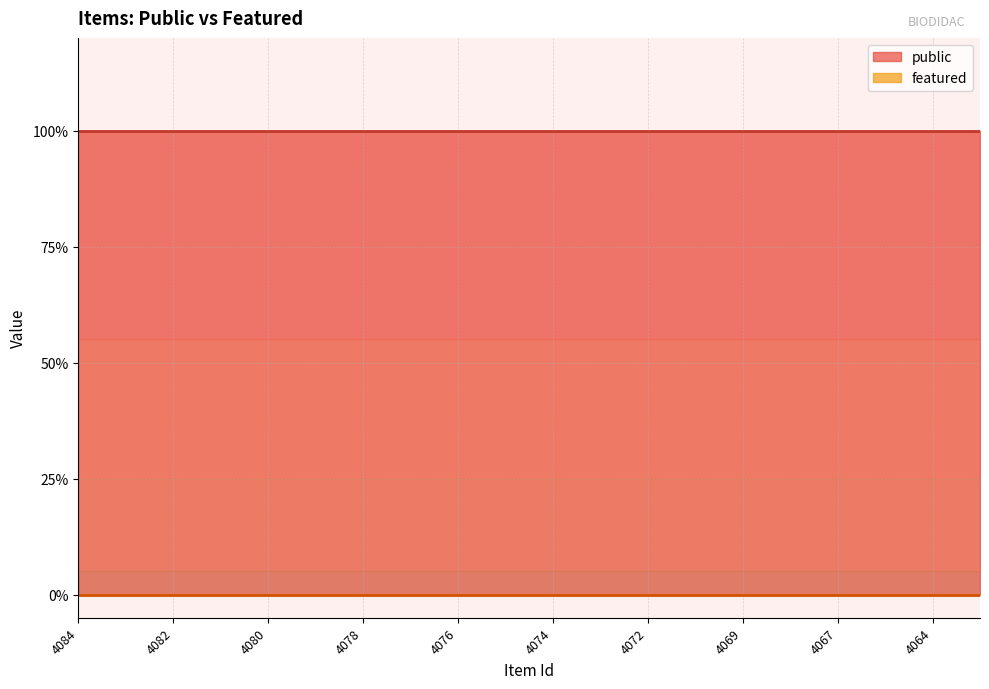

Rank the series at 4074 from lowest to highest value.

featured, public